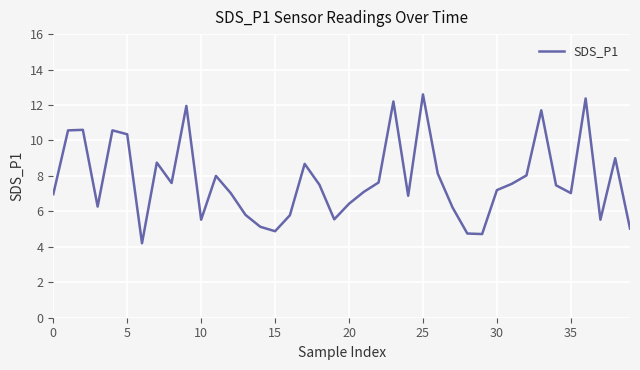

What is the greatest value displayed?

12.6